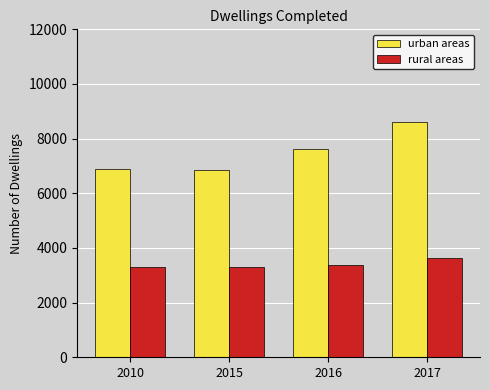

Which category has the highest value in the rural areas series?

2017